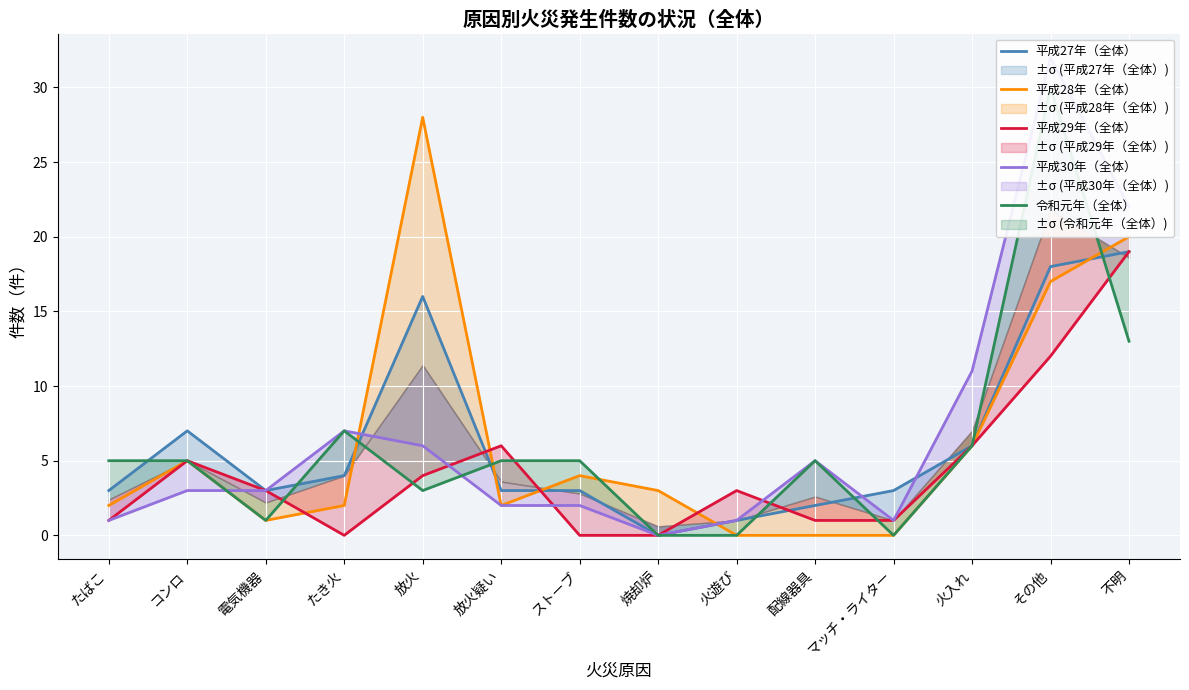

Reading left to right, list all the values displayed in this chart.

平成27年（全体）: 3	7	3	4	16	3	3	0	1	2	3	6	18	19
平成28年（全体）: 2	5	1	2	28	2	4	3	0	0	0	6	17	20
平成29年（全体）: 1	5	3	0	4	6	0	0	3	1	1	6	12	19
平成30年（全体）: 1	3	3	7	6	2	2	0	1	5	1	11	32	22
令和元年（全体）: 5	5	1	7	3	5	5	0	0	5	0	6	30	13